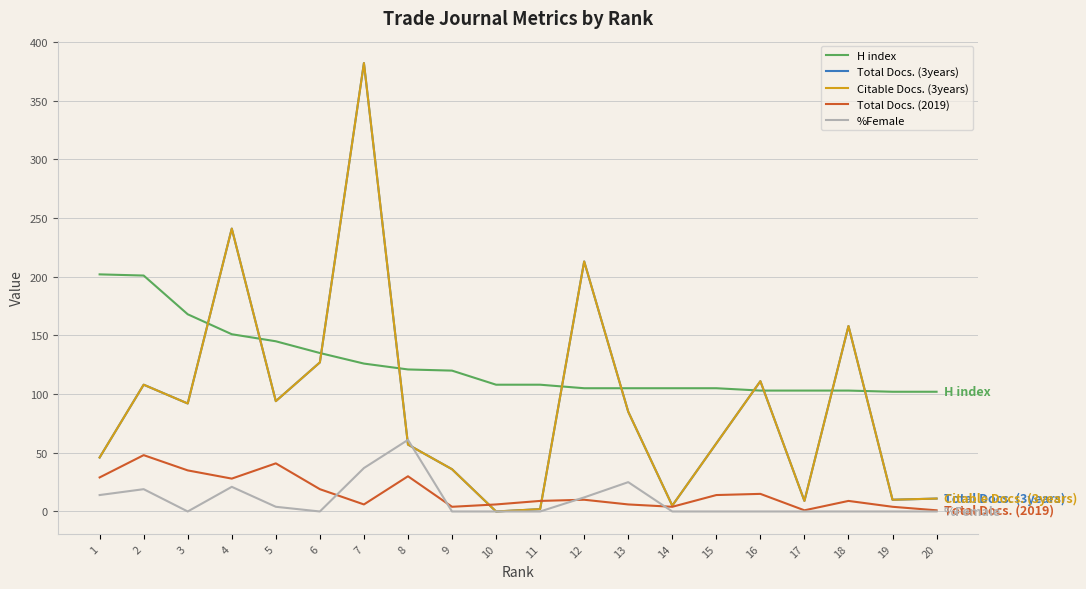

Is this an area chart (filled region under the line)?

No